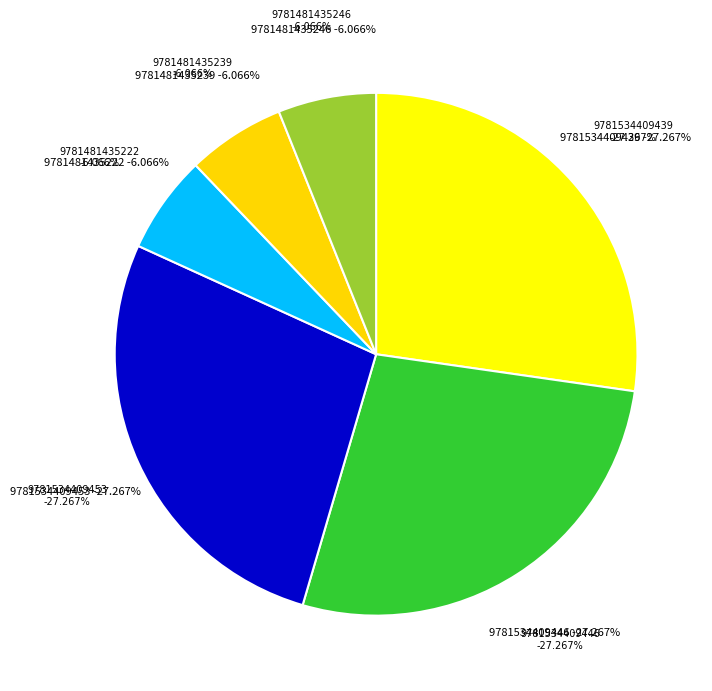

What percentage do 9781481435239 and 9781534409439 together represent?

33.3%